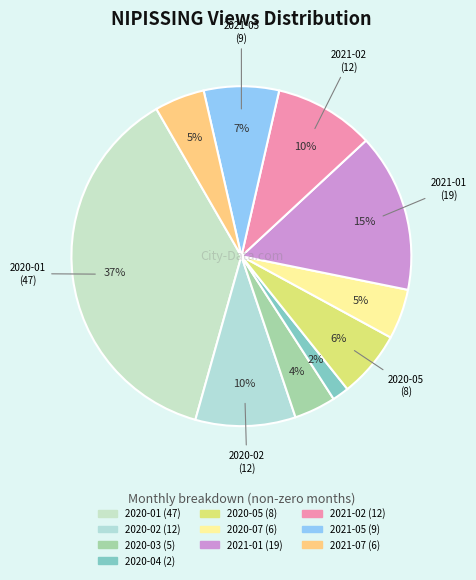

Does 2021-05 account for over 50% of the chart?

No